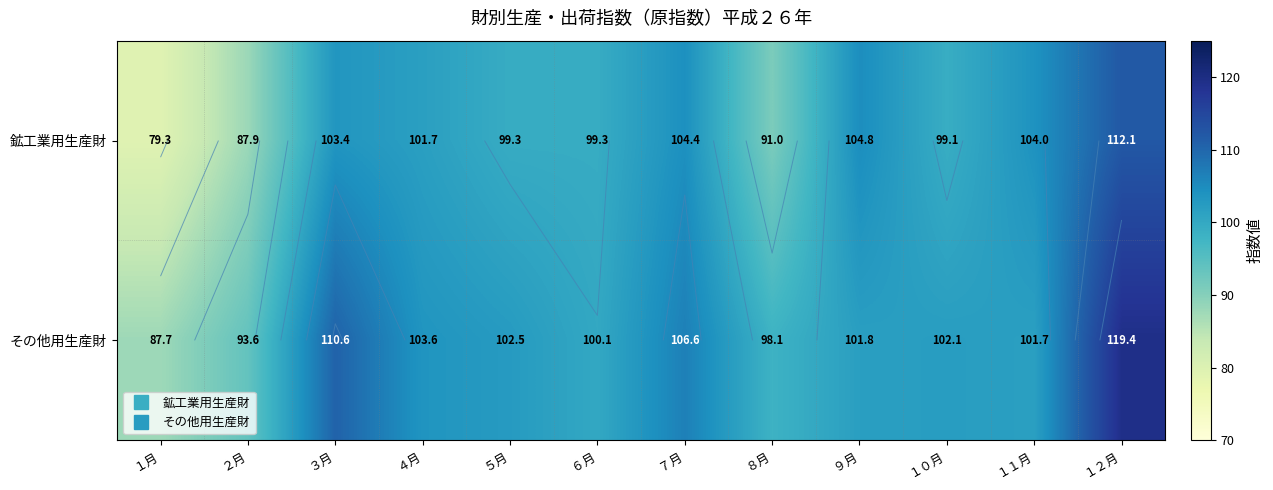

Which series has the largest total across all categories?

その他用生産財